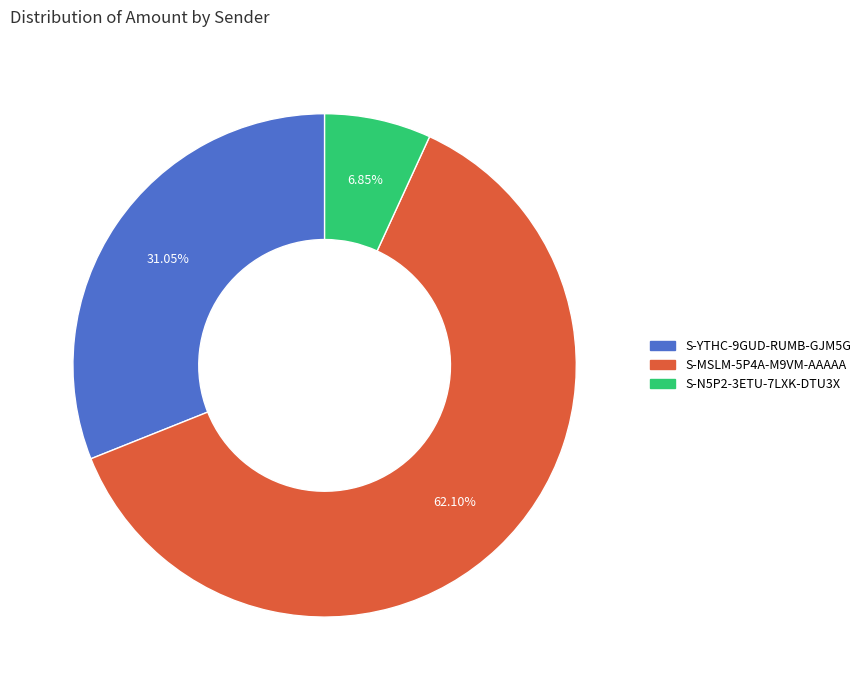

To the nearest percent, what is the difference between the S-N5P2-3ETU-7LXK-DTU3X and S-MSLM-5P4A-M9VM-AAAAA slice percentages?

55%